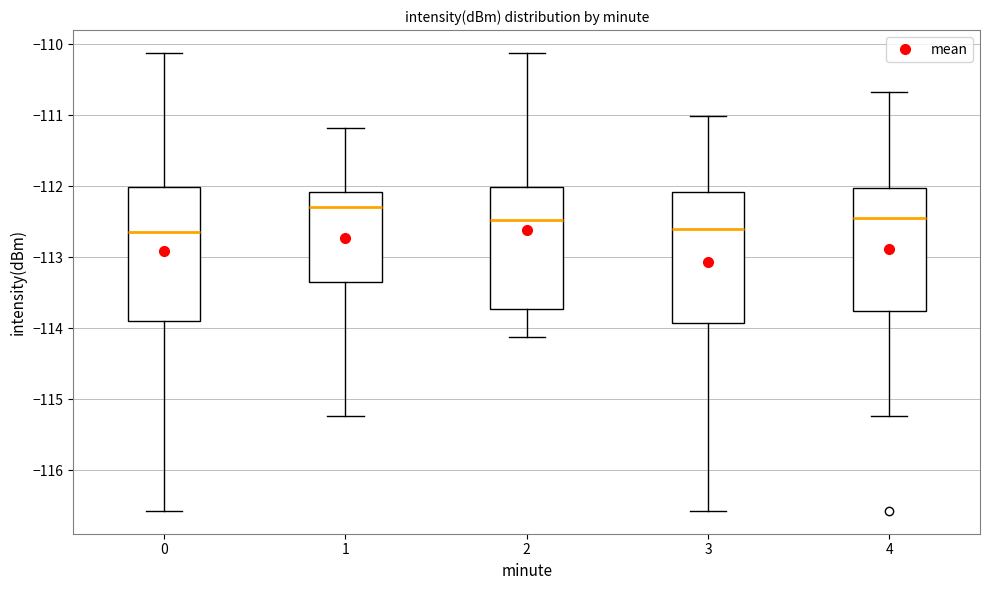

Reading left to right, read every box against the y-axis: the position of its median line, the range the box covers, and the ends of its whiskers. The values are not printed on the chart, so give them approximately, as read against the axis.

0: median -112.6, box -113.9 to -112.0, whiskers -116.6 to -110.1
1: median -112.3, box -113.3 to -112.1, whiskers -115.2 to -111.2
2: median -112.5, box -113.7 to -112.0, whiskers -114.1 to -110.1
3: median -112.6, box -113.9 to -112.1, whiskers -116.6 to -111.0
4: median -112.4, box -113.7 to -112.0, whiskers -115.2 to -110.7